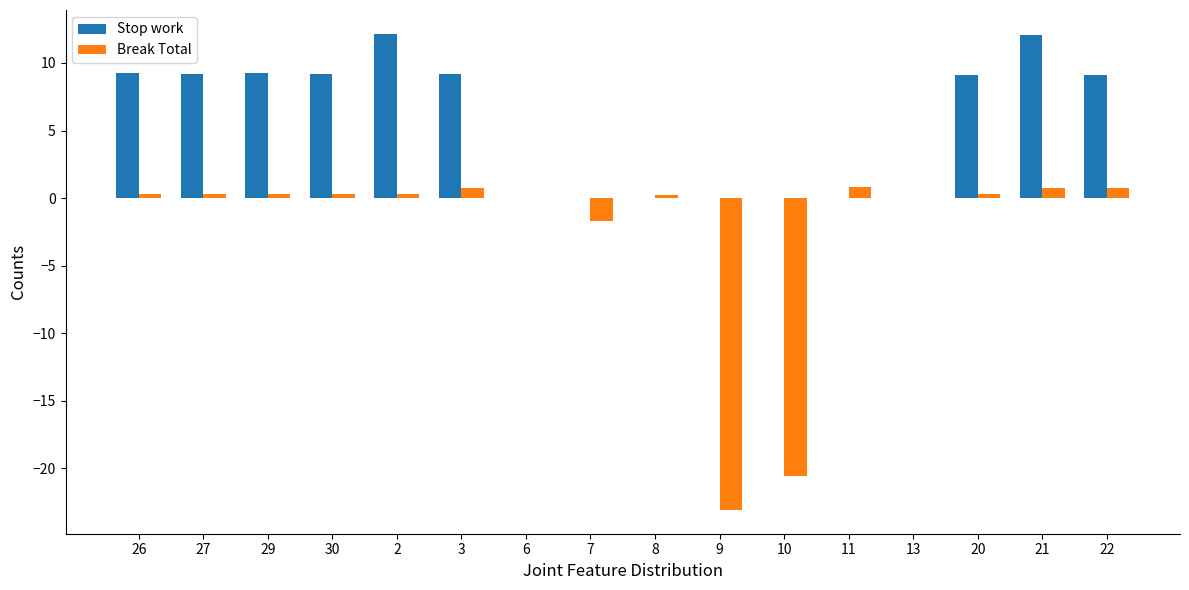

Between 10 and 20, which series saw the biggest shift?

Break Total